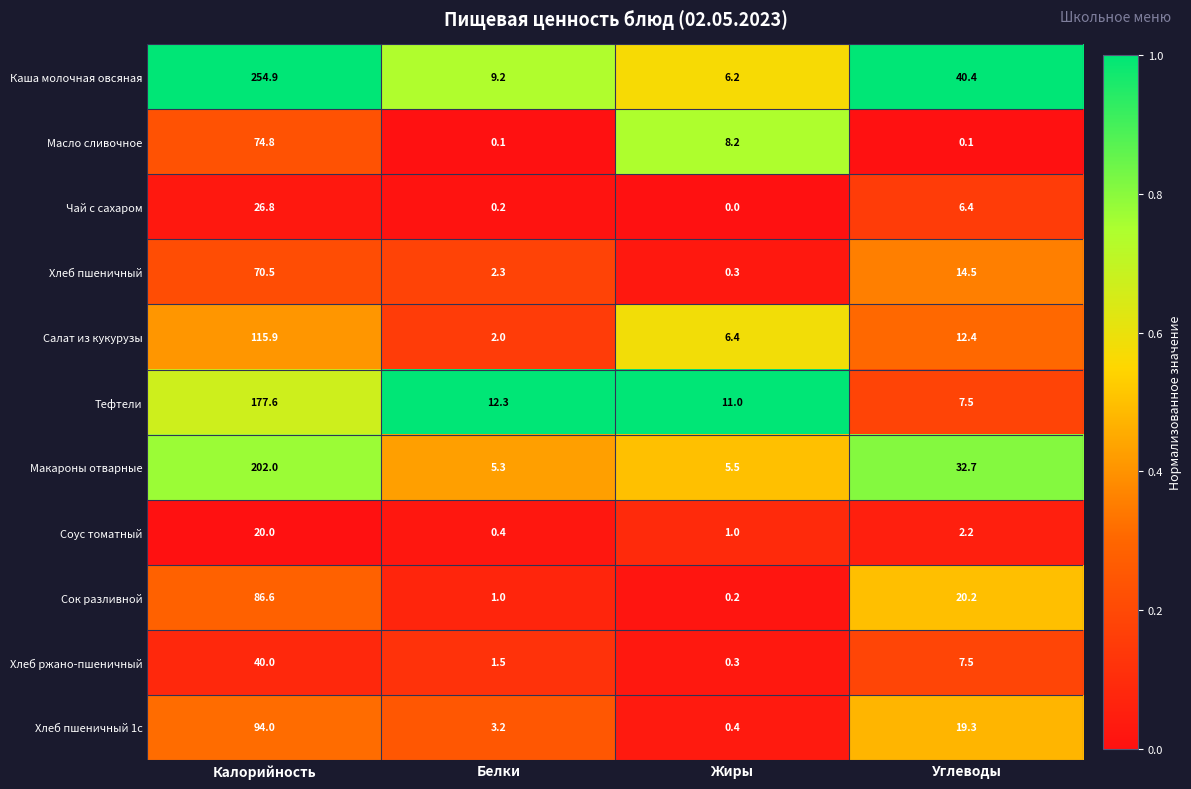

How many data points does each series have?

4